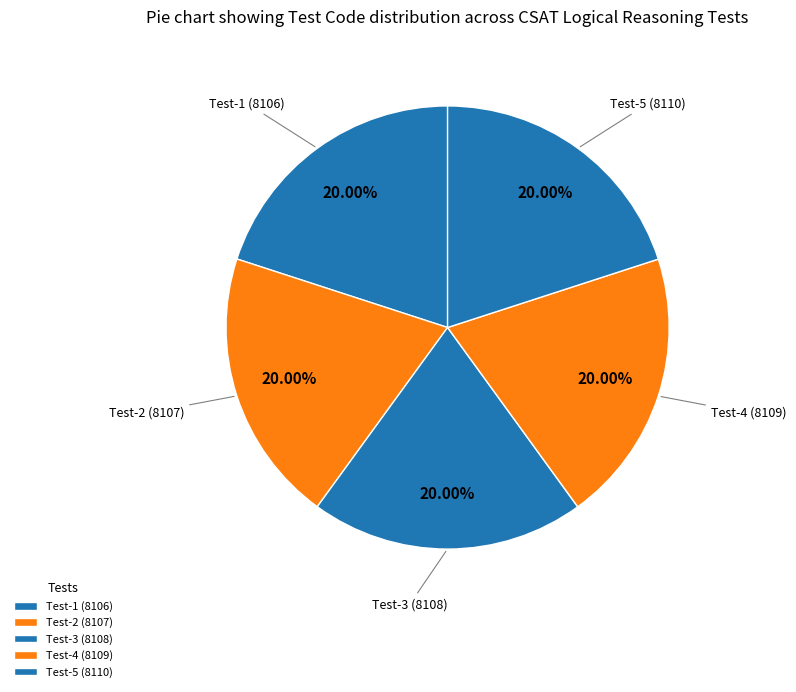

How many segments does this pie chart have?

5